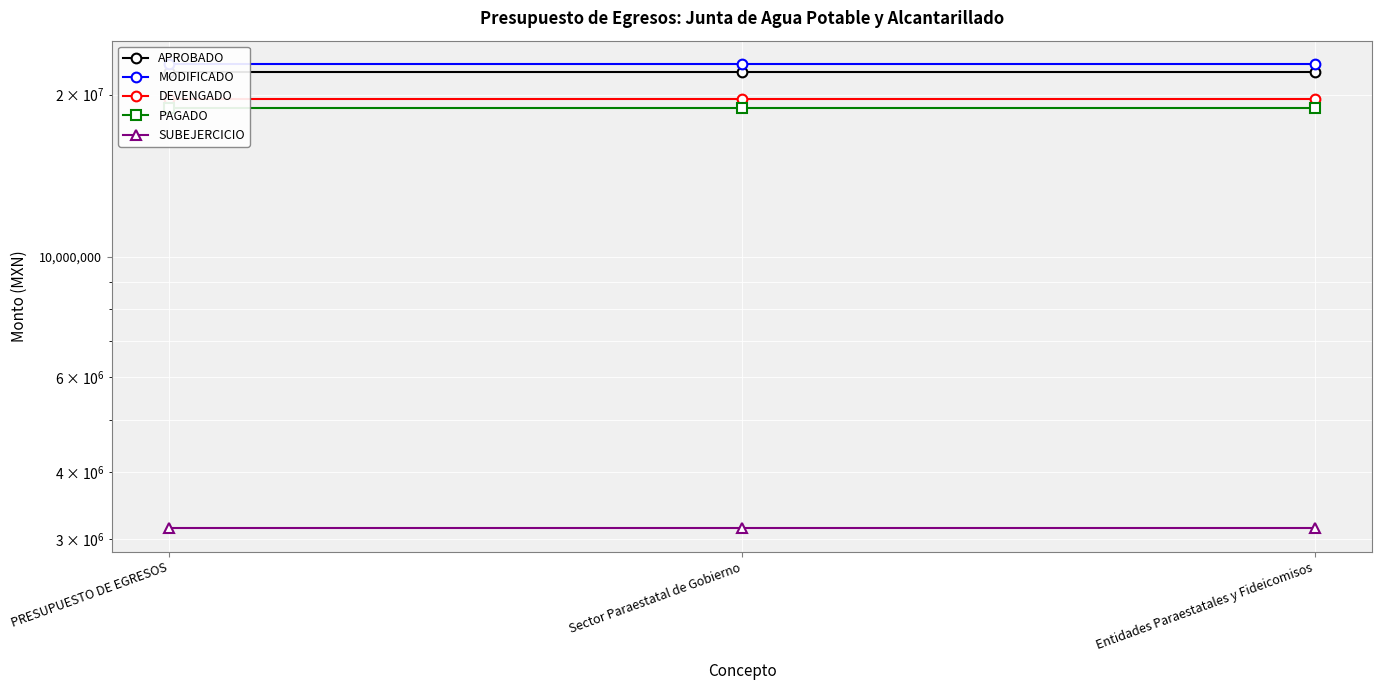

Is the value of MODIFICADO at Sector Paraestatal de Gobierno greater than the value of PAGADO at Sector Paraestatal de Gobierno?

Yes